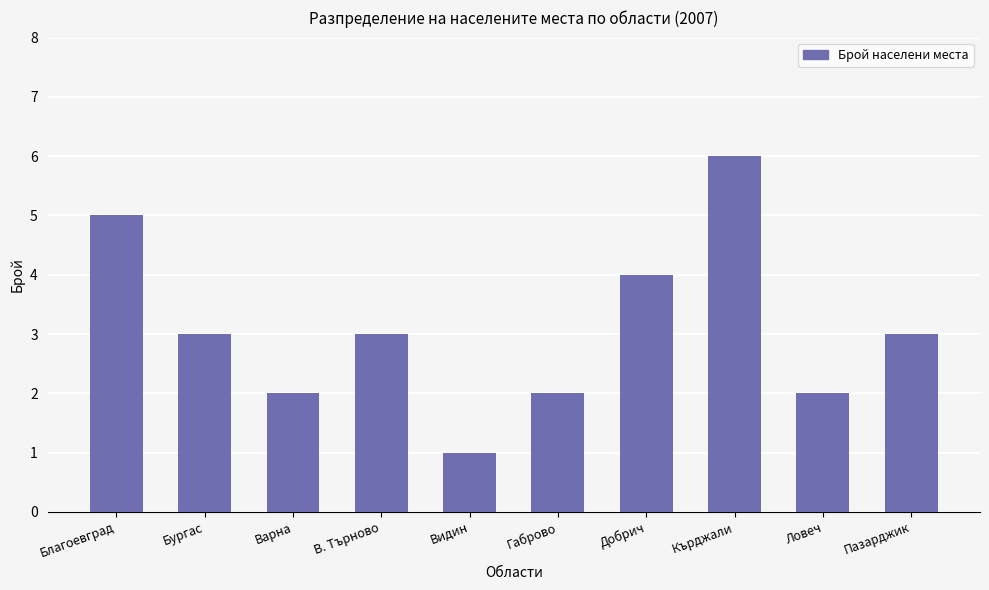

What is the ratio of the value at Пазарджик to the value at Варна?

1.5